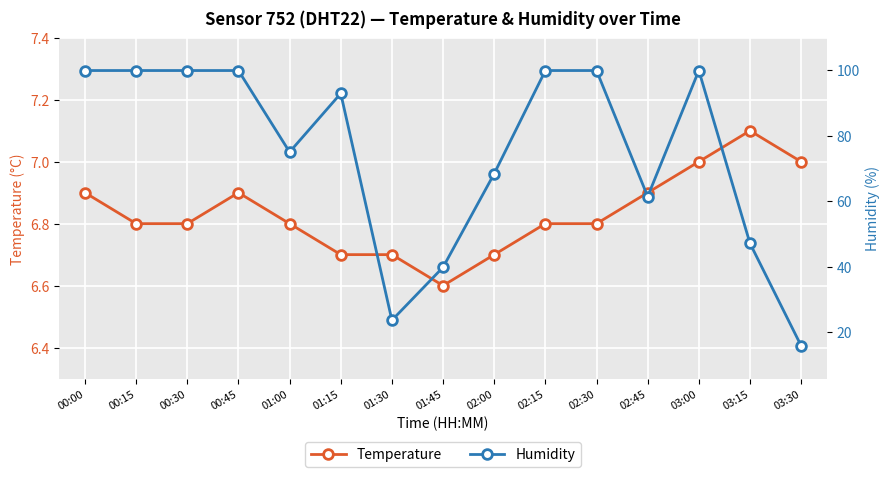

What is the total value across all series at 02:00?

75.1